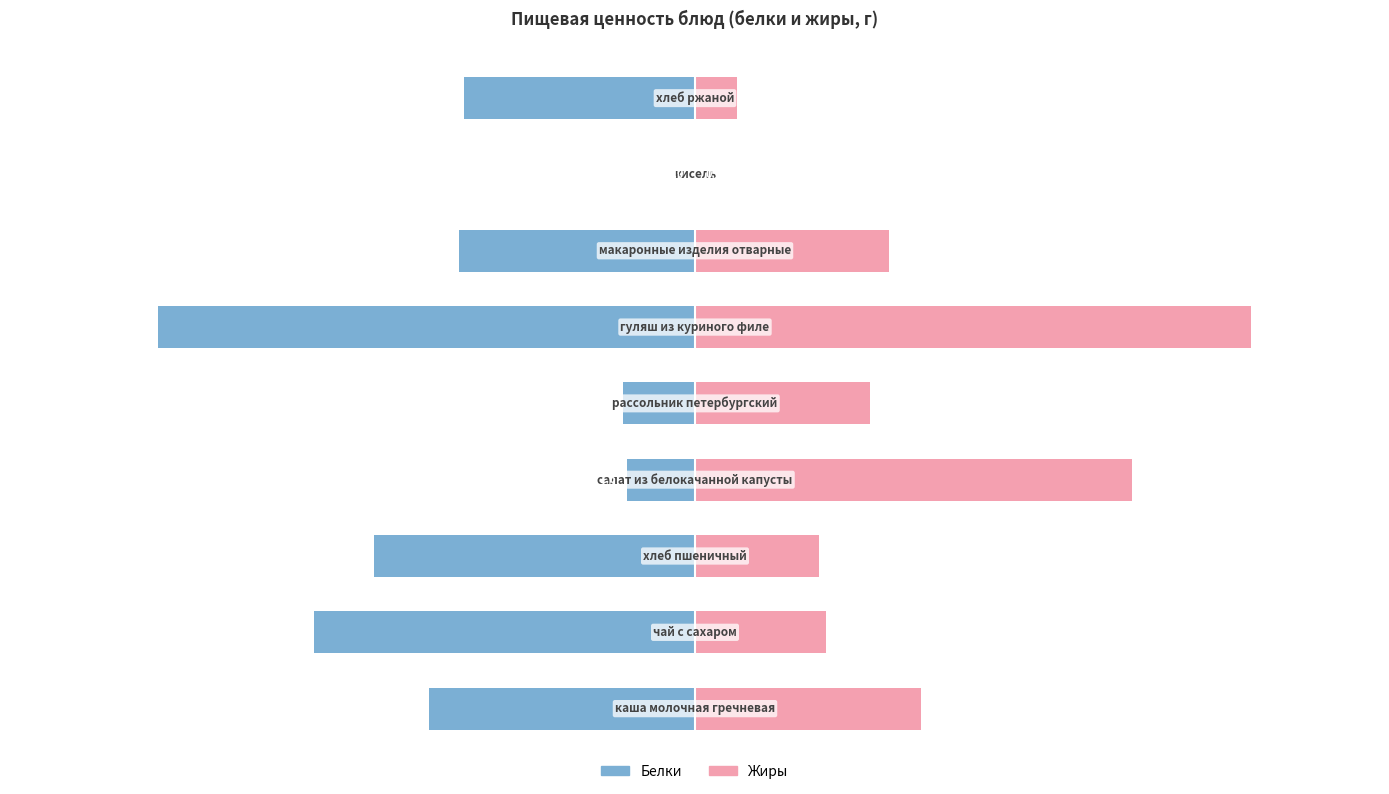

What is the total value across all series at 5?

0.4